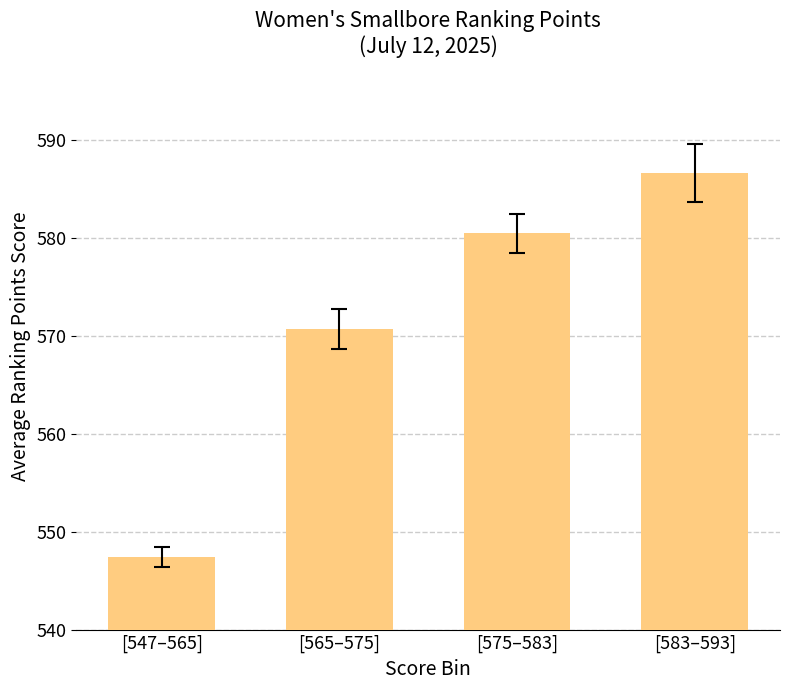

What is the sum of the values at [565–575] and [575–583]?

1151.2